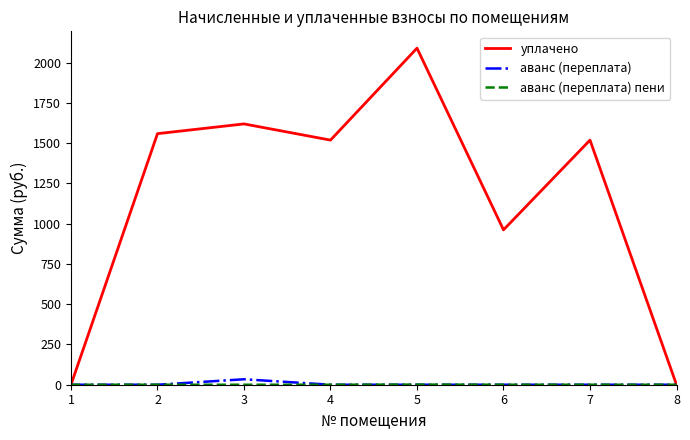

What is the maximum value shown in the chart?

2089.6